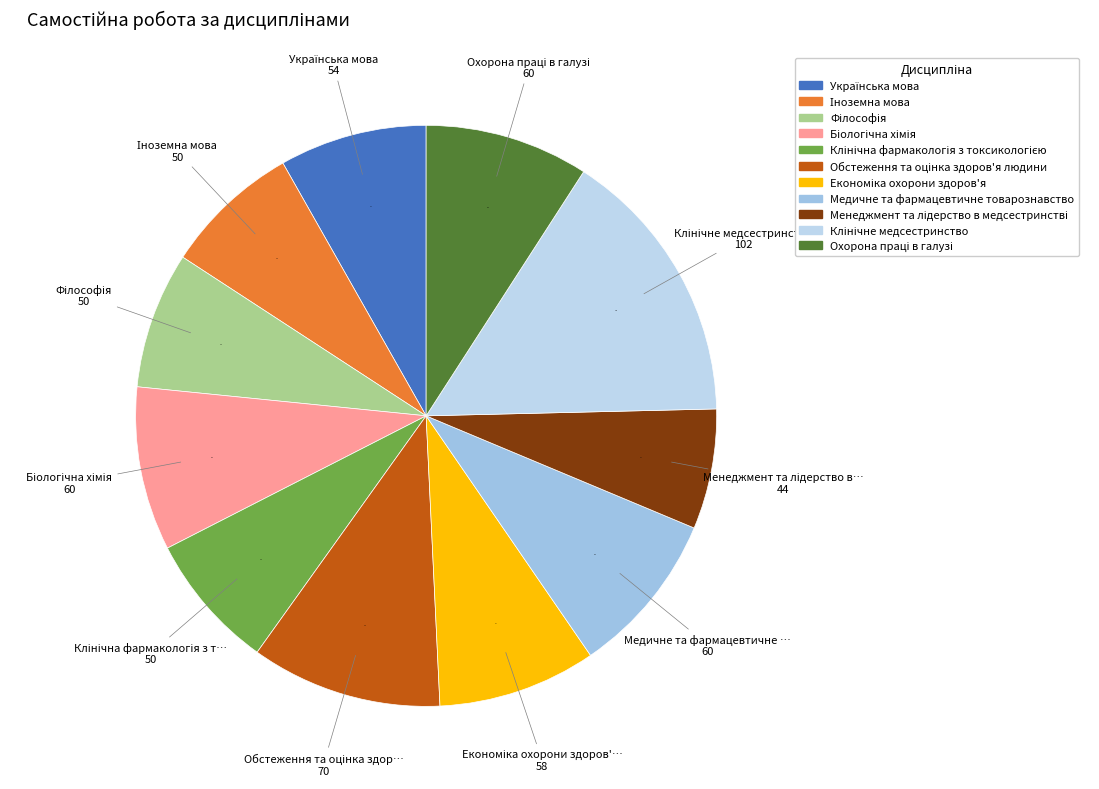

What is the ratio of the value at Філософія to the value at Українська мова?

0.9